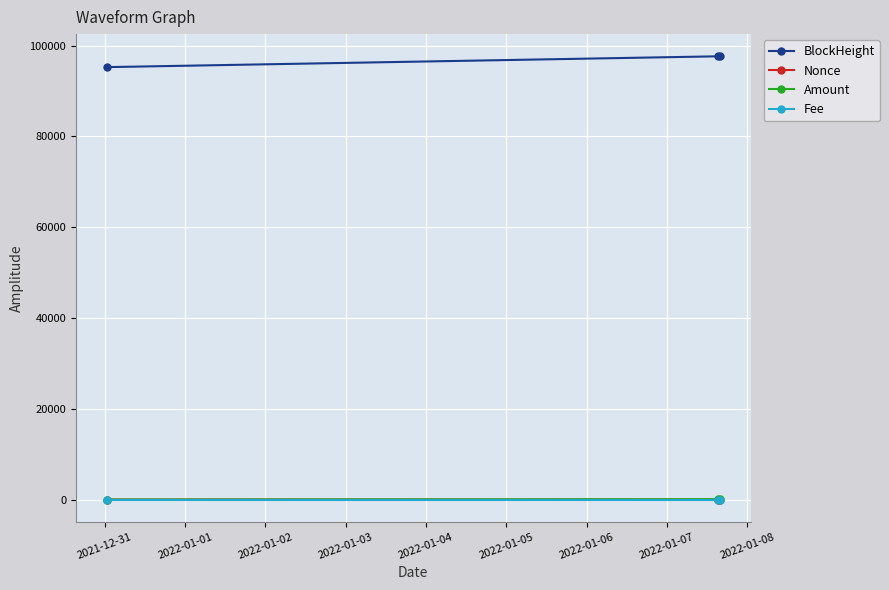

What is the maximum value for BlockHeight?

97631.0